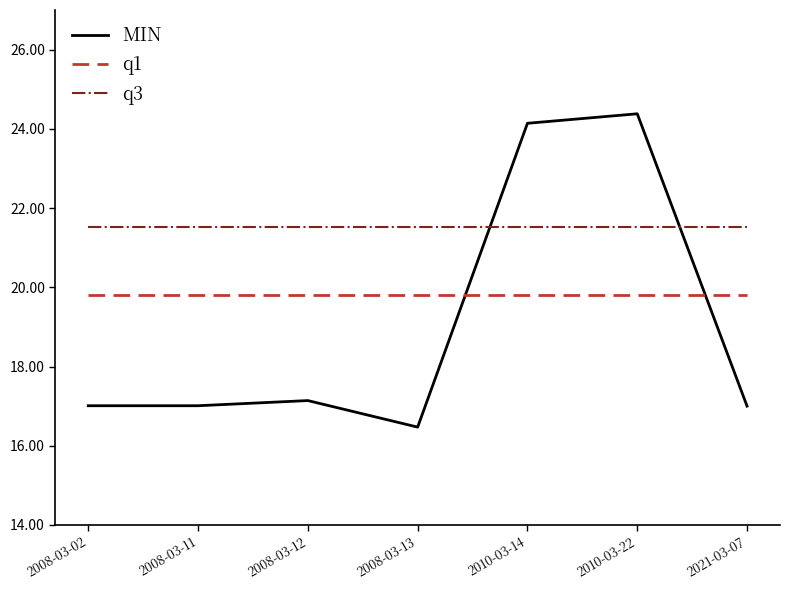

What is the sum of all MIN values?

133.2